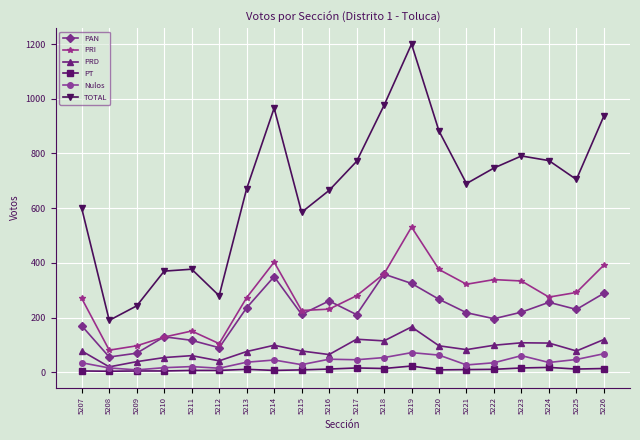

What is the value of the PRI point at the 10th from the left?

231